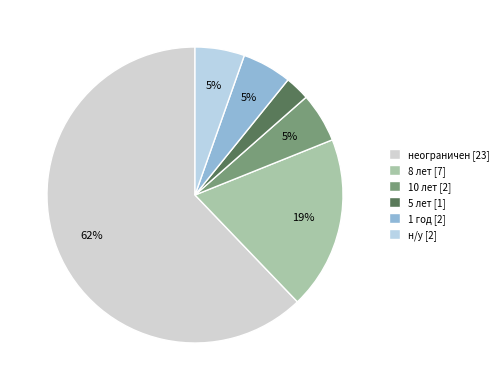

The 8 лет slice represents 14% of the pie. True or false?

False